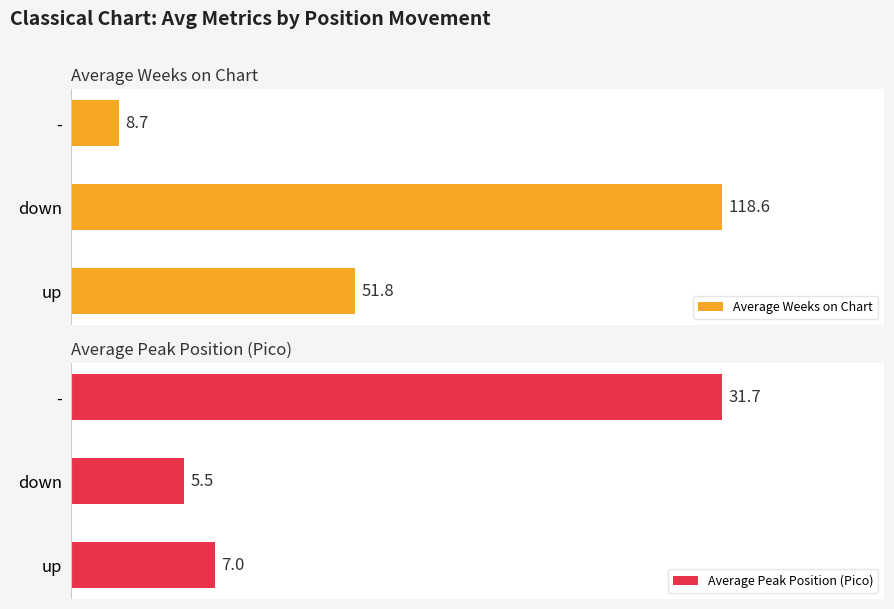

Reading left to right, what are all the values shown in this chart?

Average Weeks on Chart: 51.8	118.6	8.7
Average Peak Position (Pico): 7.0	5.5	31.7